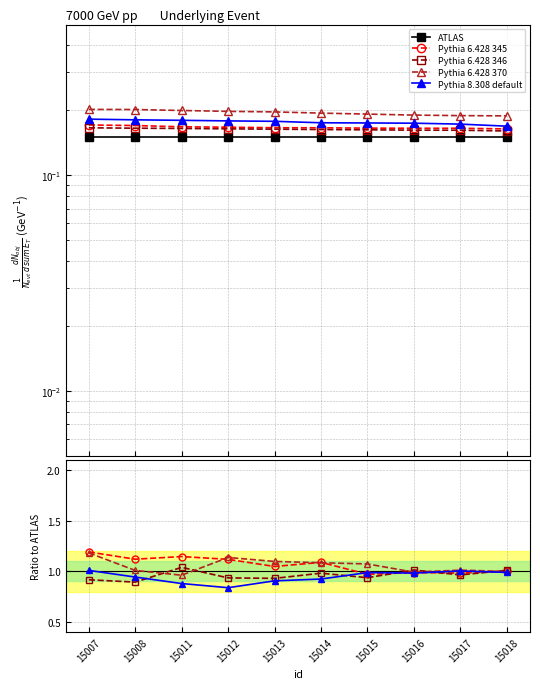

True or false: Pythia 6.428 345 has a value of 1.8 at 15008.

False